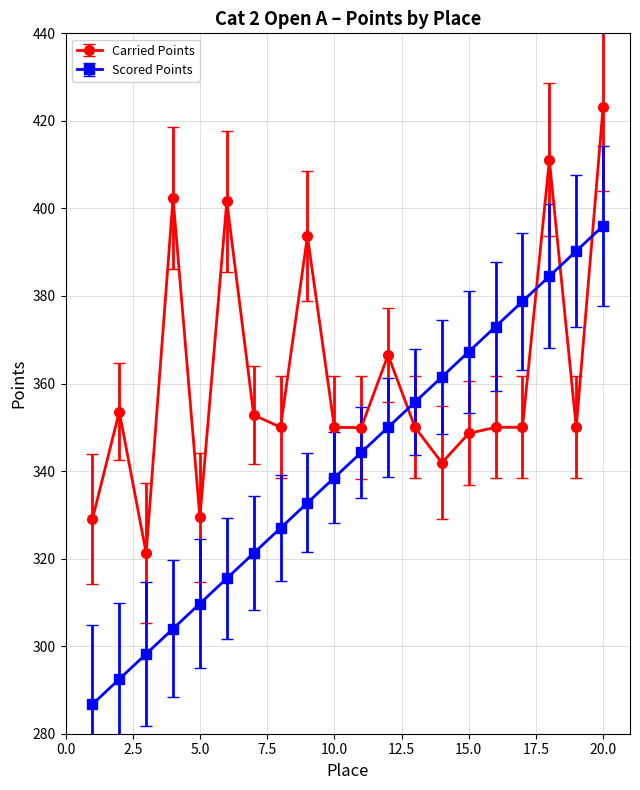

How many times do Scored Points and Carried Points cross each other?

4